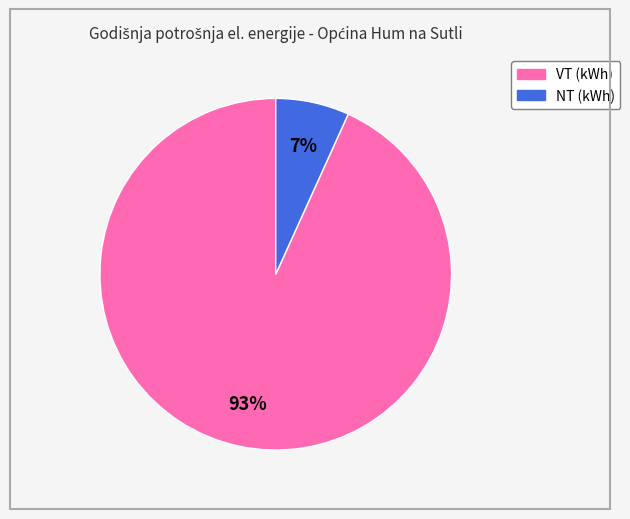

The NT (kWh) slice represents 7% of the pie. True or false?

True